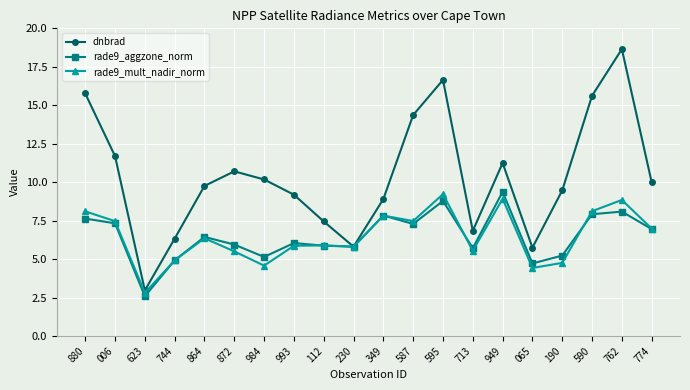

What is the average value of the dnbrad series?

10.4